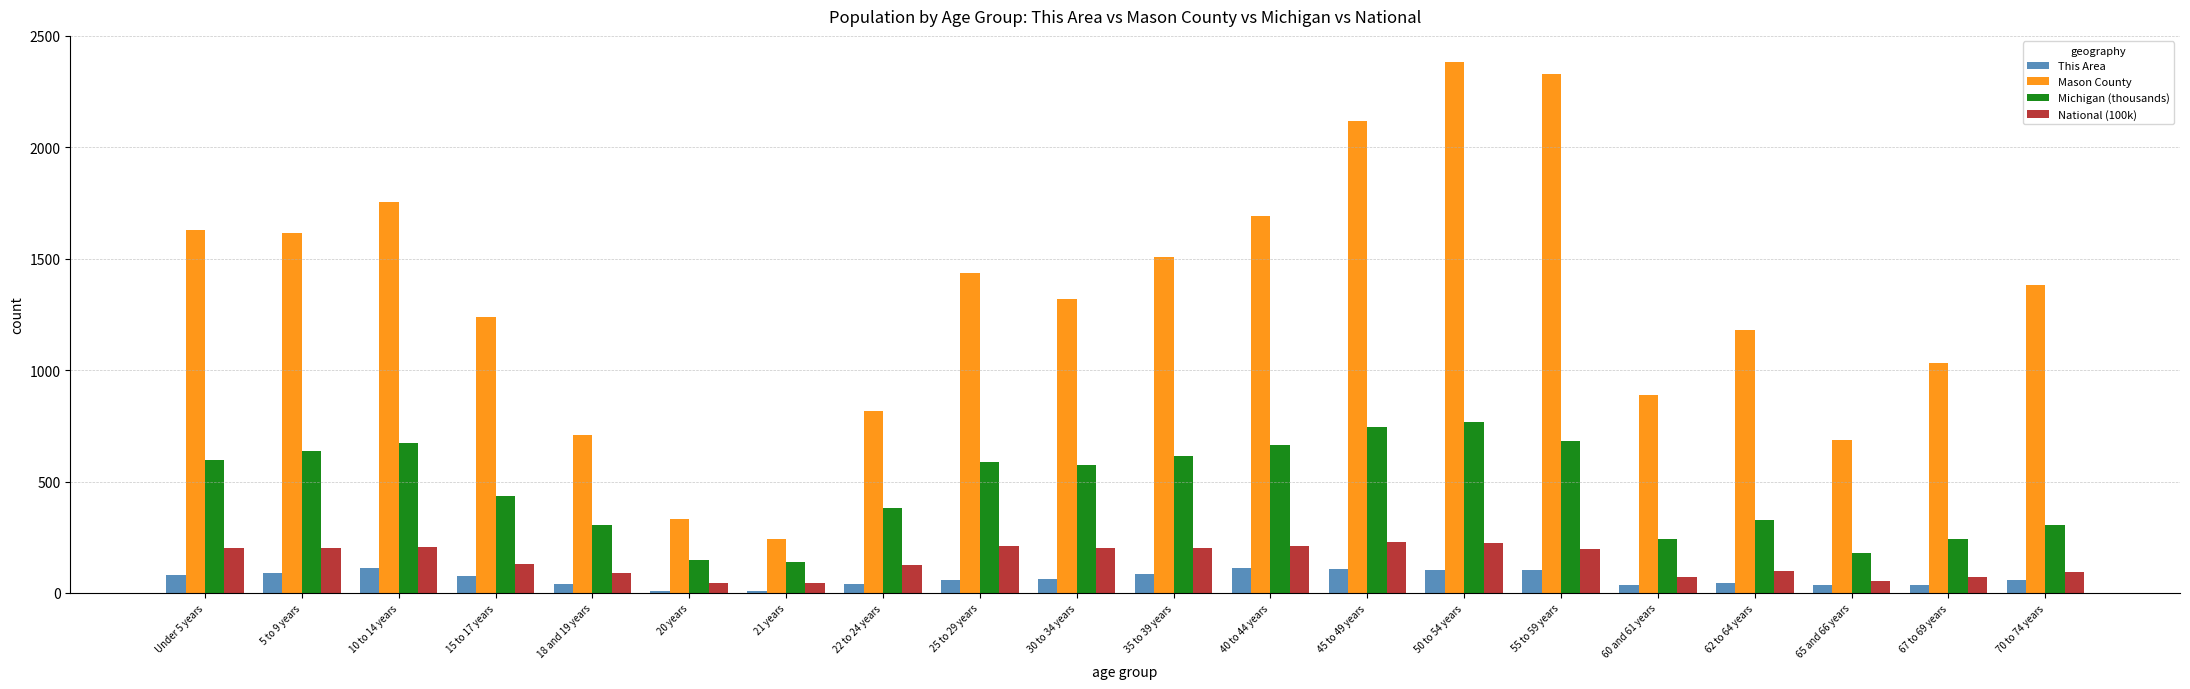

Which category has the highest value across all series?

50 to 54 years